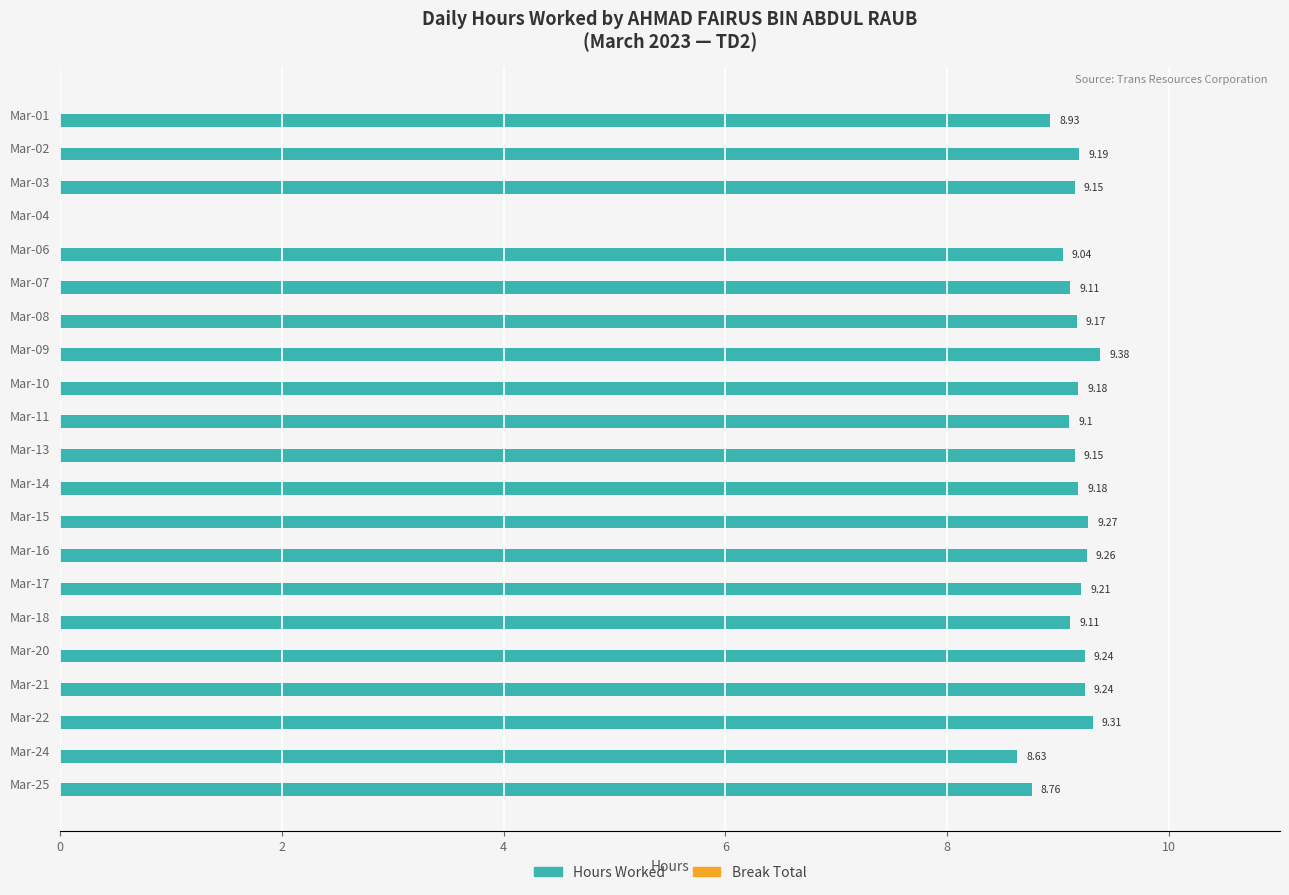

What is the sum of the values at Mar-07 and Mar-17?

18.3